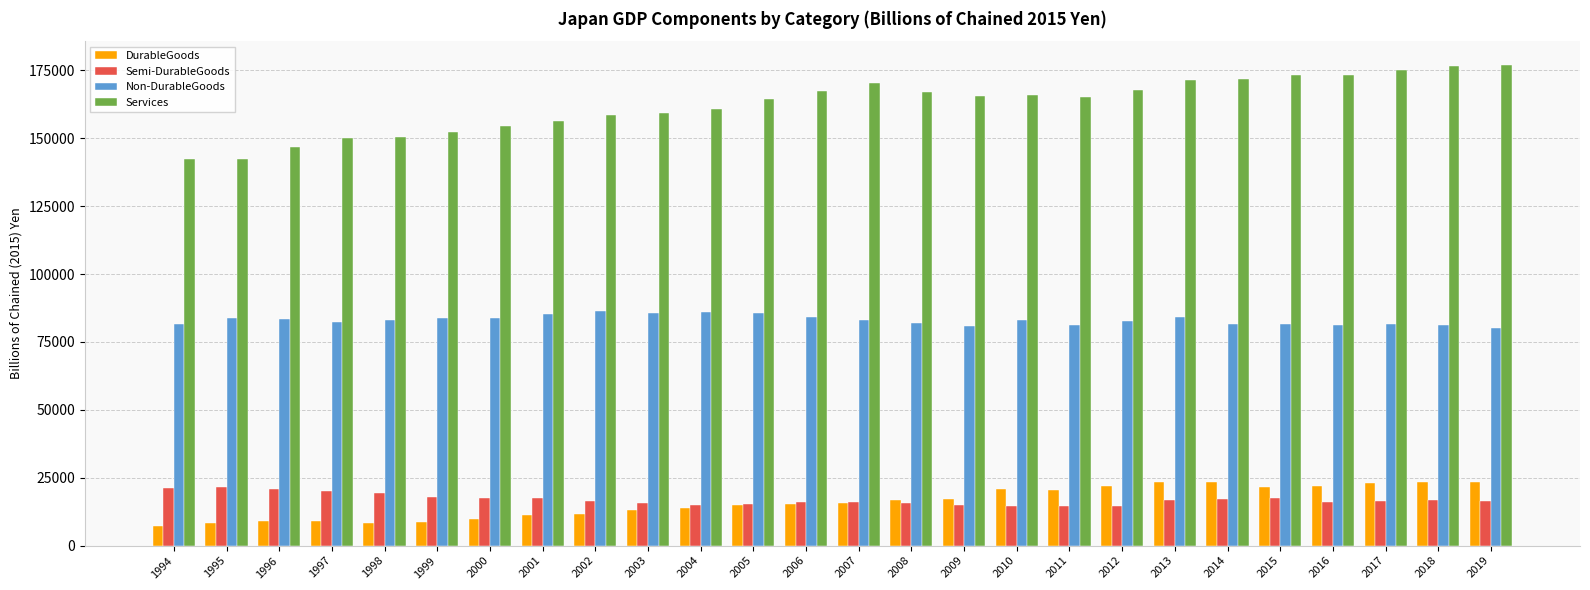

Rank the series by their maximum value, from highest to lowest.

Services, Non-DurableGoods, DurableGoods, Semi-DurableGoods